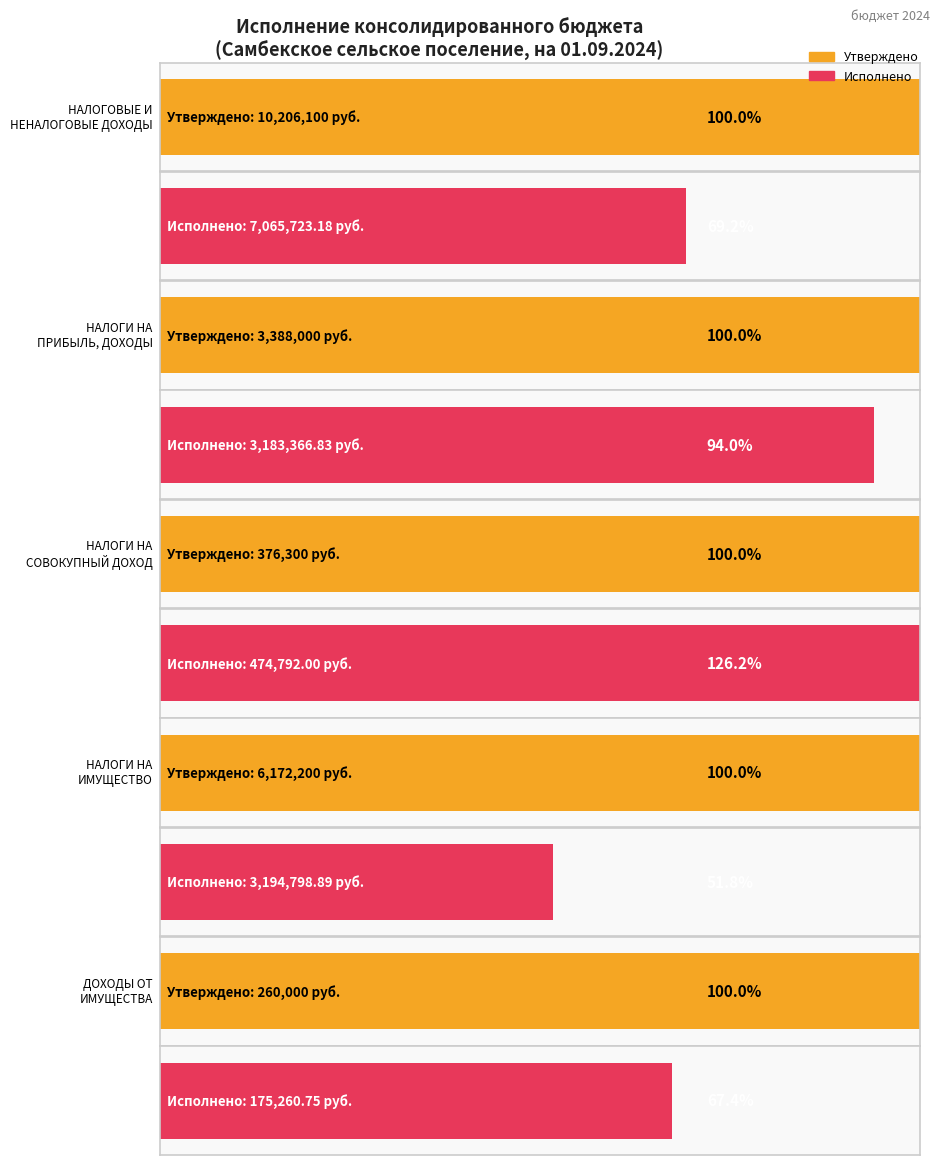

How many bars are there in each group?

2